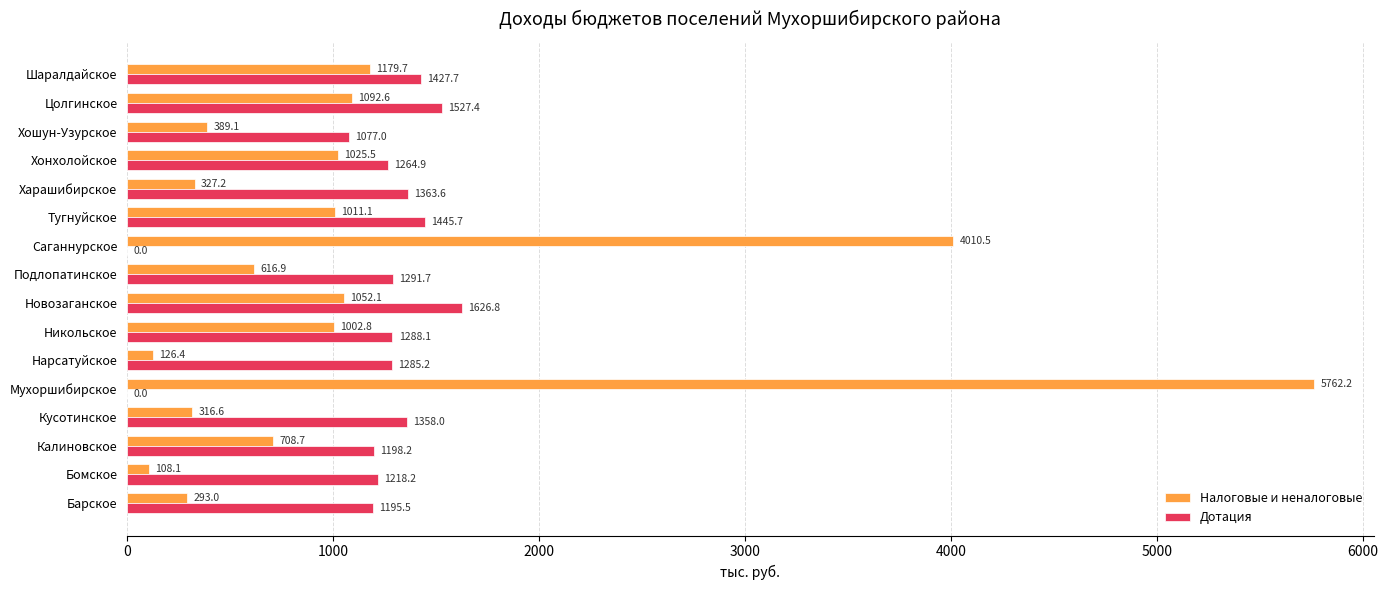

What is the greatest value displayed?

5762.2